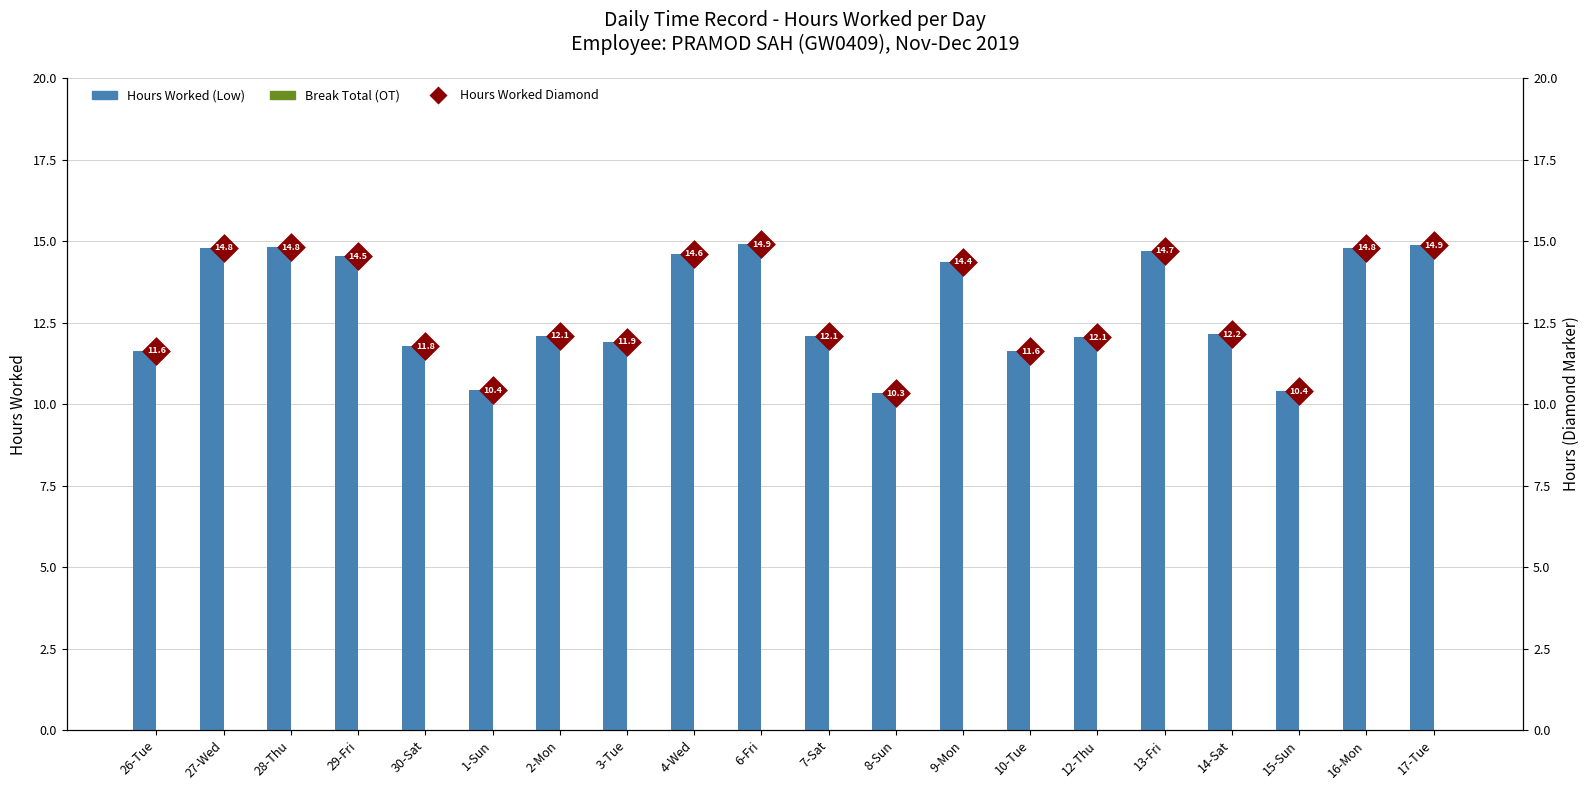

Which series contains the lowest Y value?

Break Total (OT)